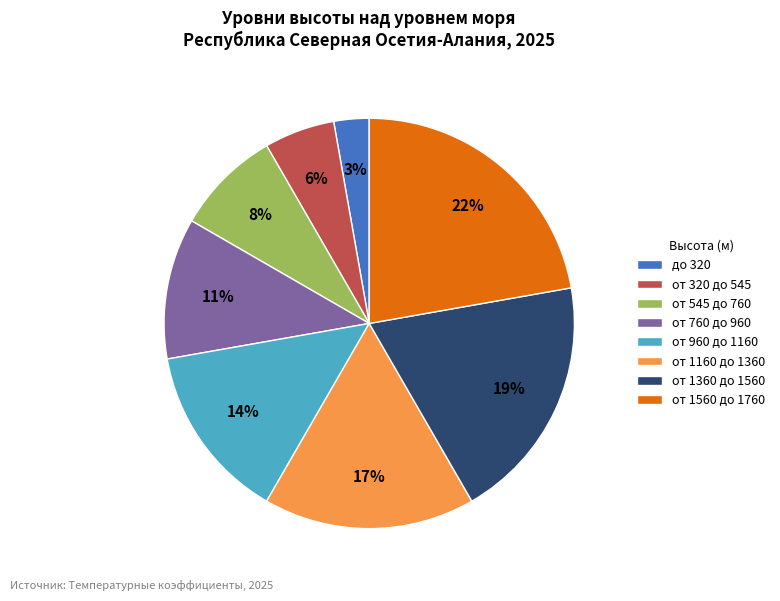

Which category has the biggest portion of the pie?

от 1560 до 1760